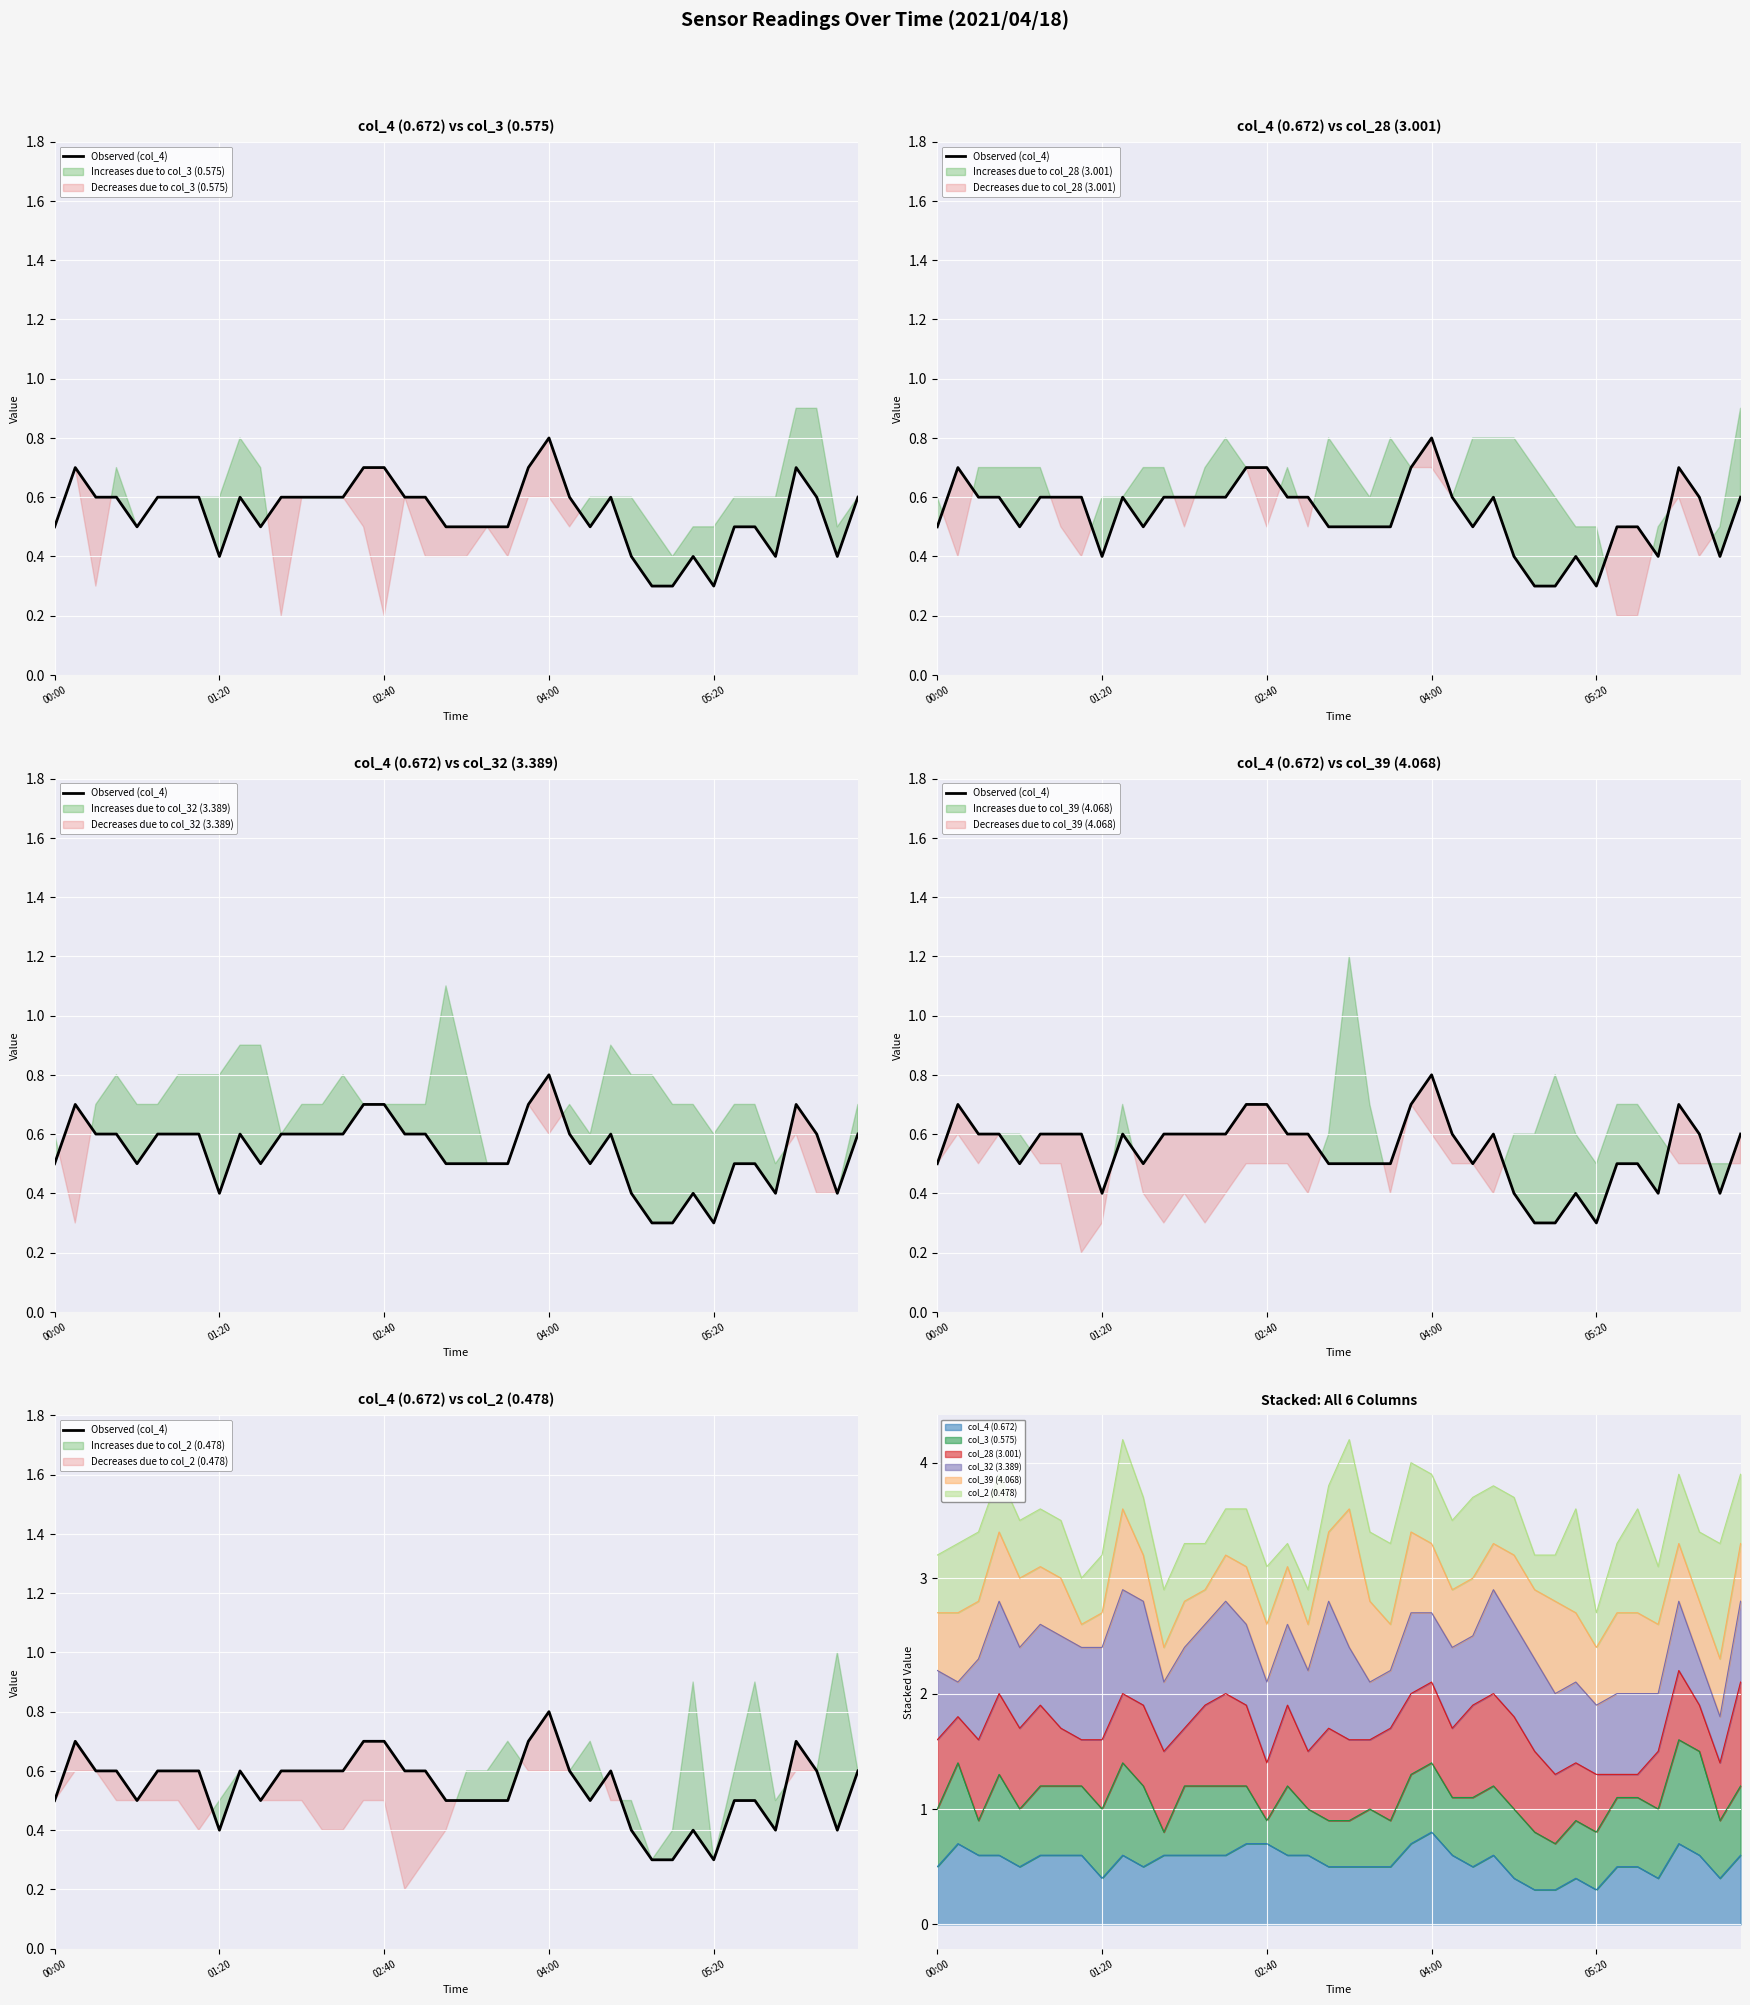

What is the difference between the maximum and minimum values?

0.5